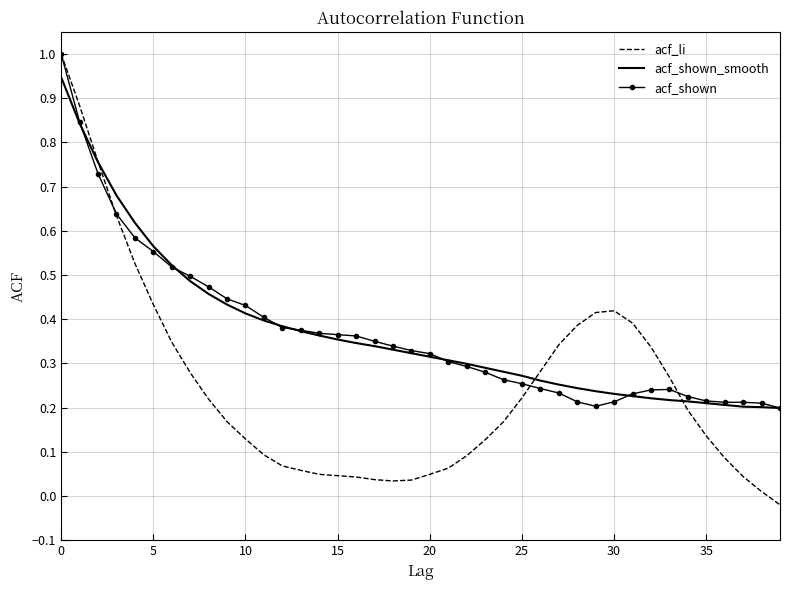

Which series has the largest range (max minus min)?

acf_li